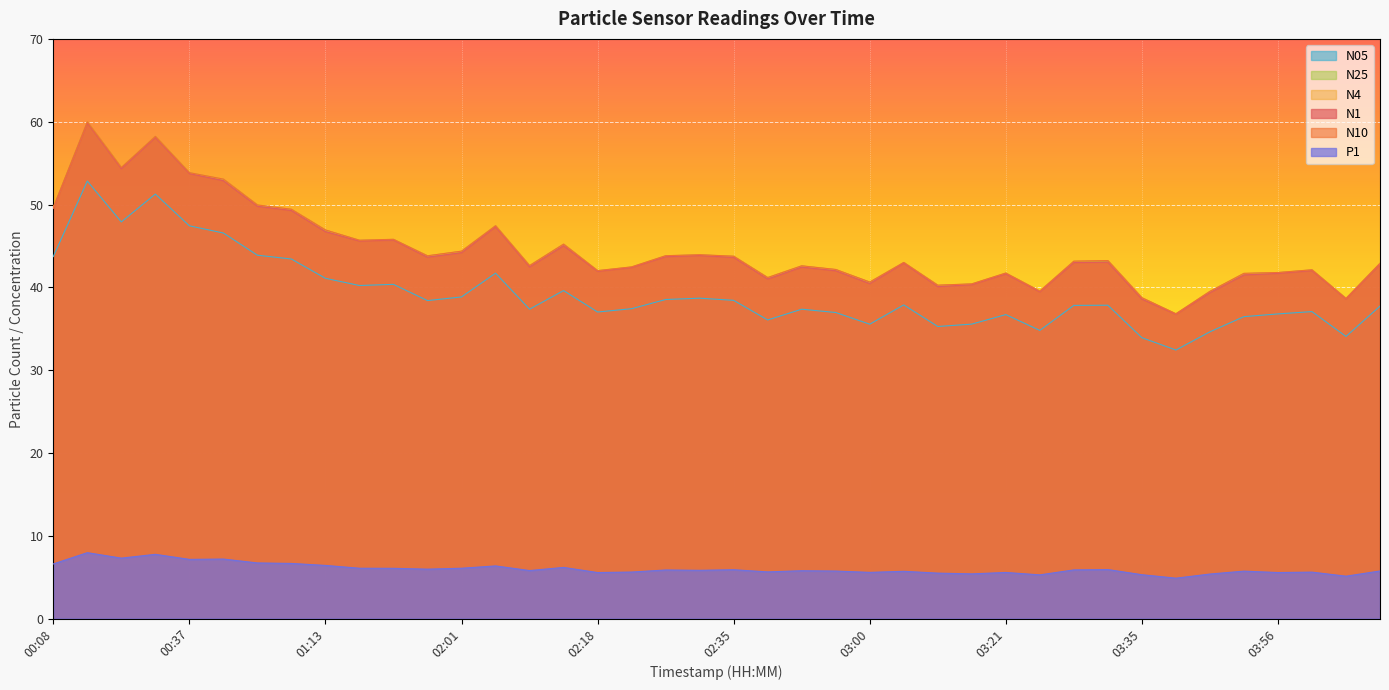

At how many categories does at least one series exceed 27?

40